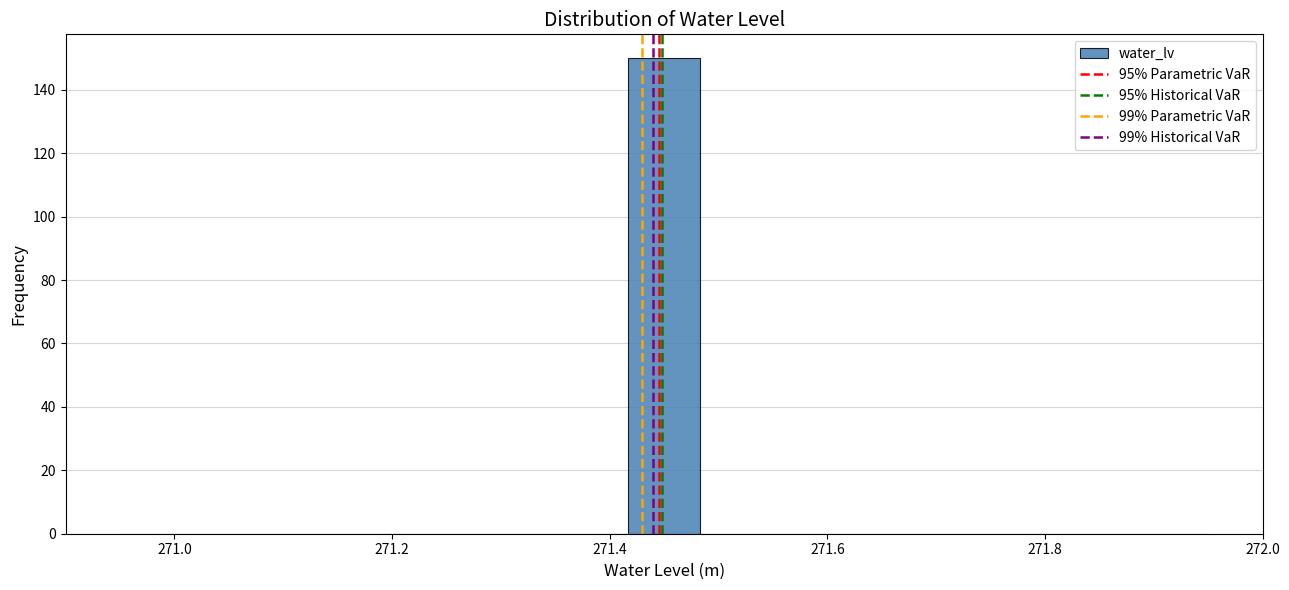

Read against the x-axis, roughly where is the centre of the tallest bar?

271.46